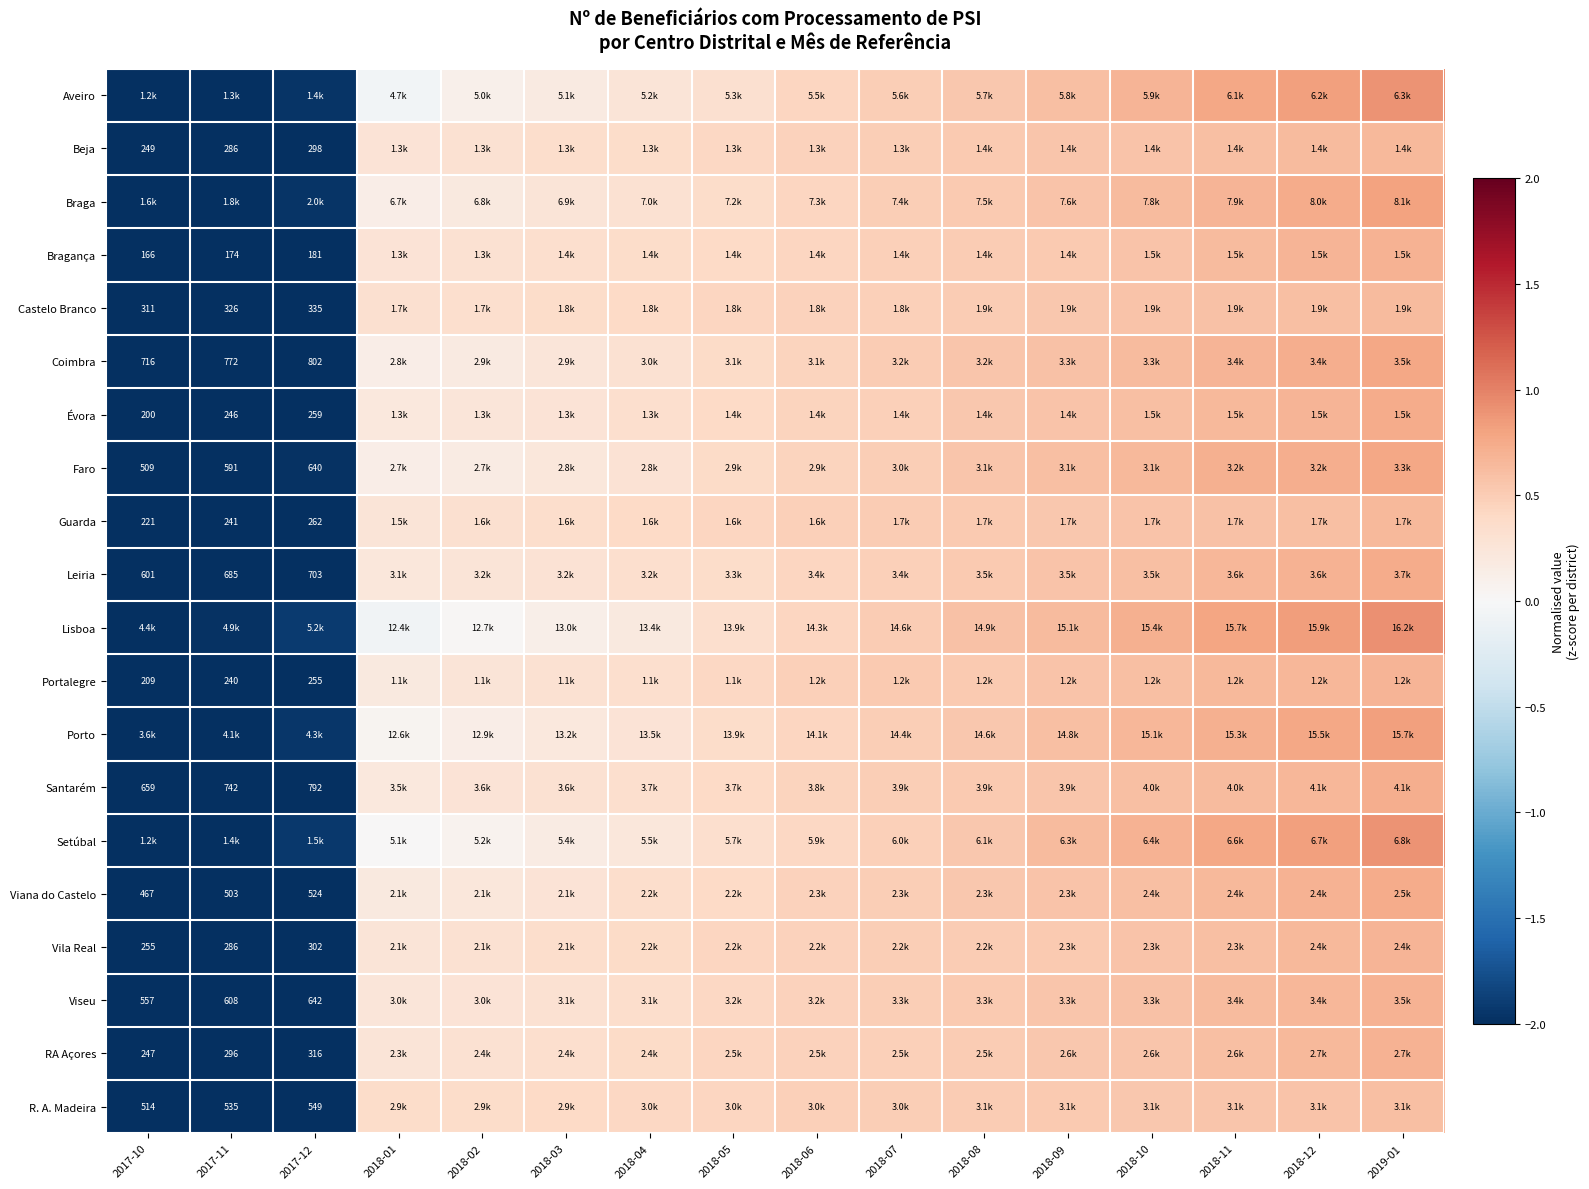

Which has a higher value, 2018-01 or 2018-08?

2018-08